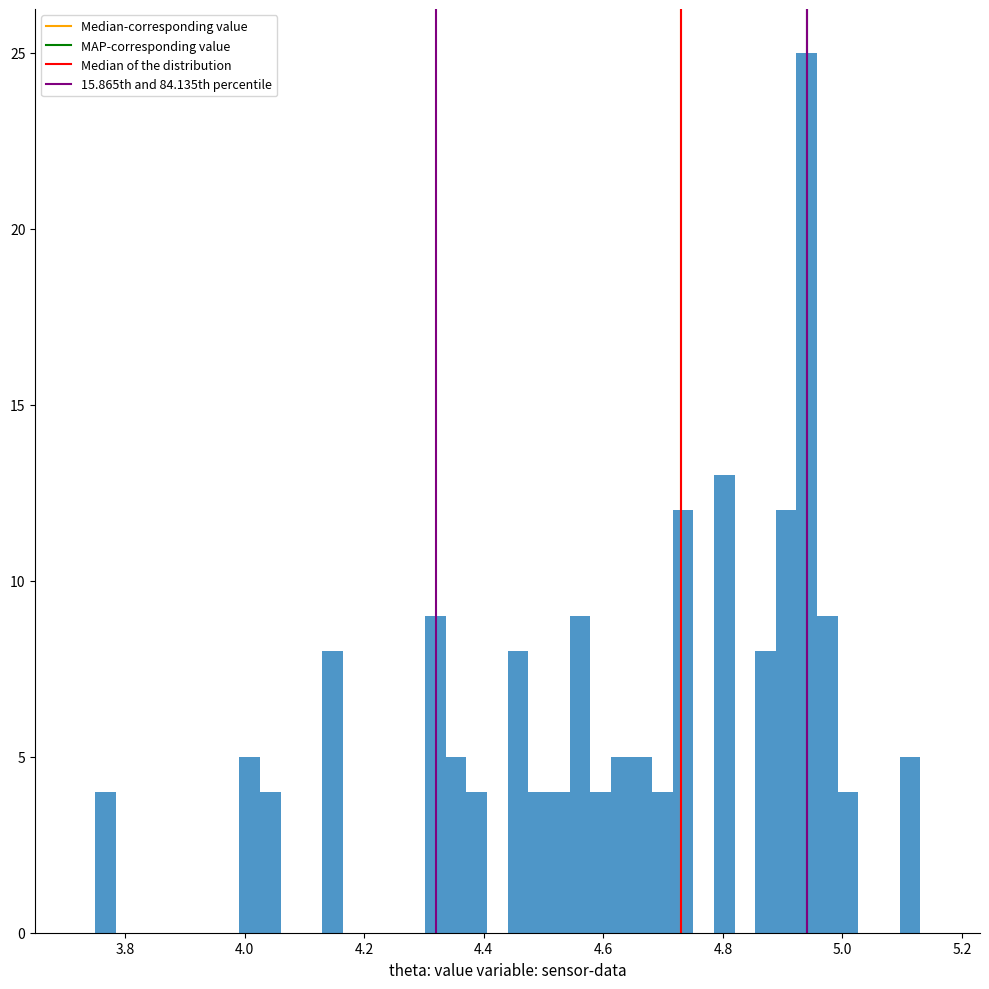

Read against the x-axis, roughly where is the centre of the tallest bar?

4.94